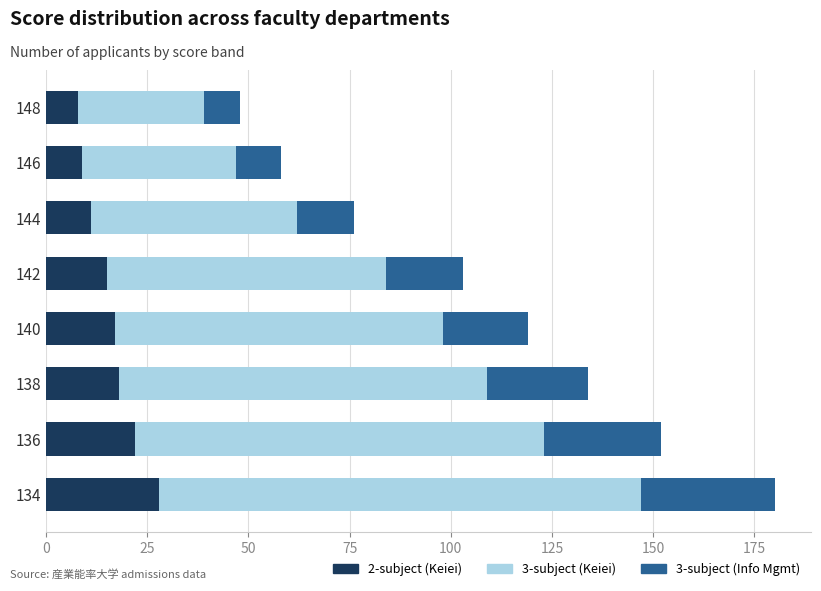

Which category has the highest value in the 2-subject (Keiei) series?

134